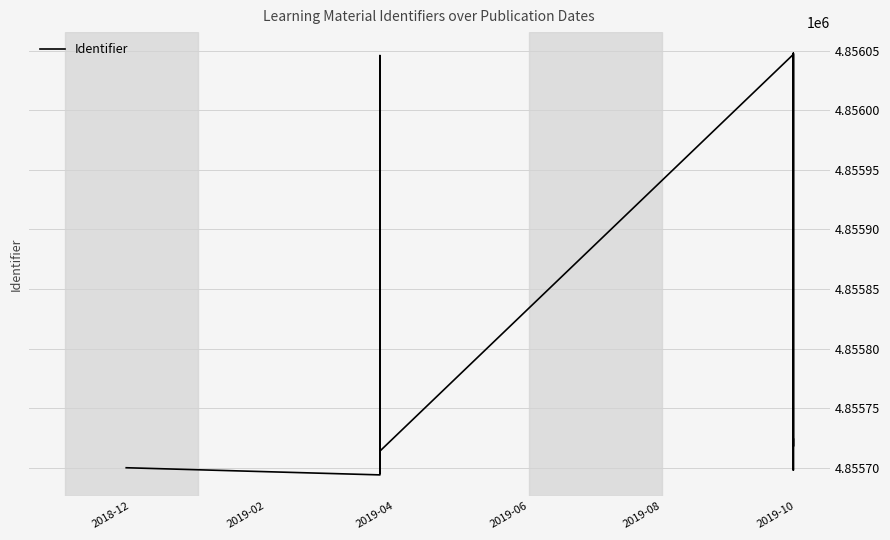

True or false: the data shows 8004248 at 7.

False